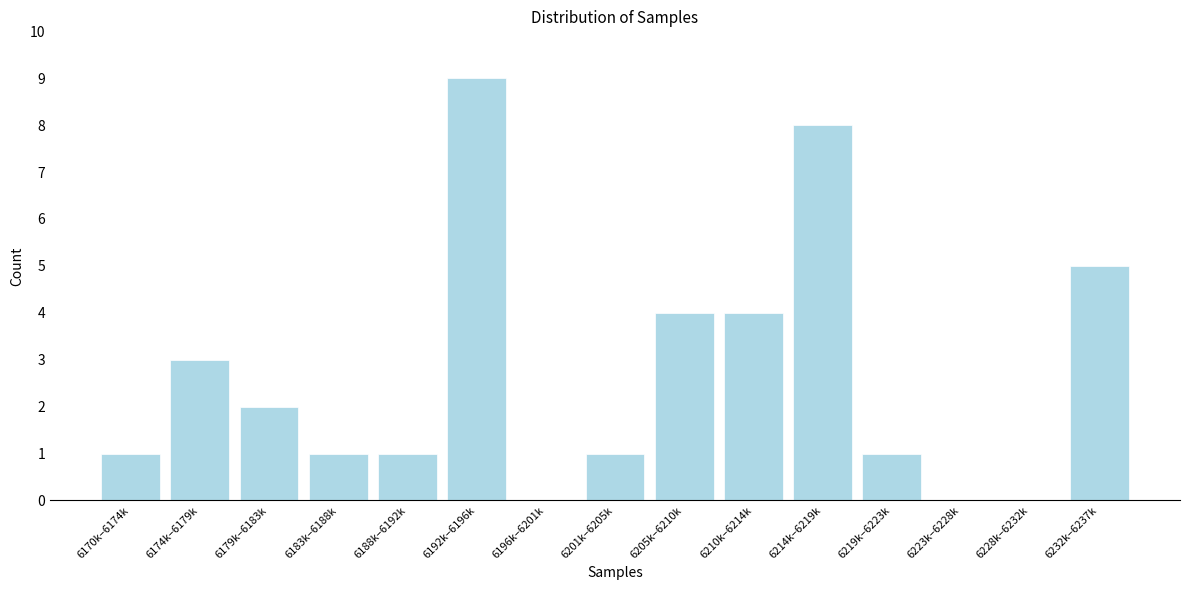

Reading left to right, list all the values displayed in this chart.

6170k–6174k=1	6174k–6179k=3	6179k–6183k=2	6183k–6188k=1	6188k–6192k=1	6192k–6196k=9	6196k–6201k=0	6201k–6205k=1	6205k–6210k=4	6210k–6214k=4	6214k–6219k=8	6219k–6223k=1	6223k–6228k=0	6228k–6232k=0	6232k–6237k=5